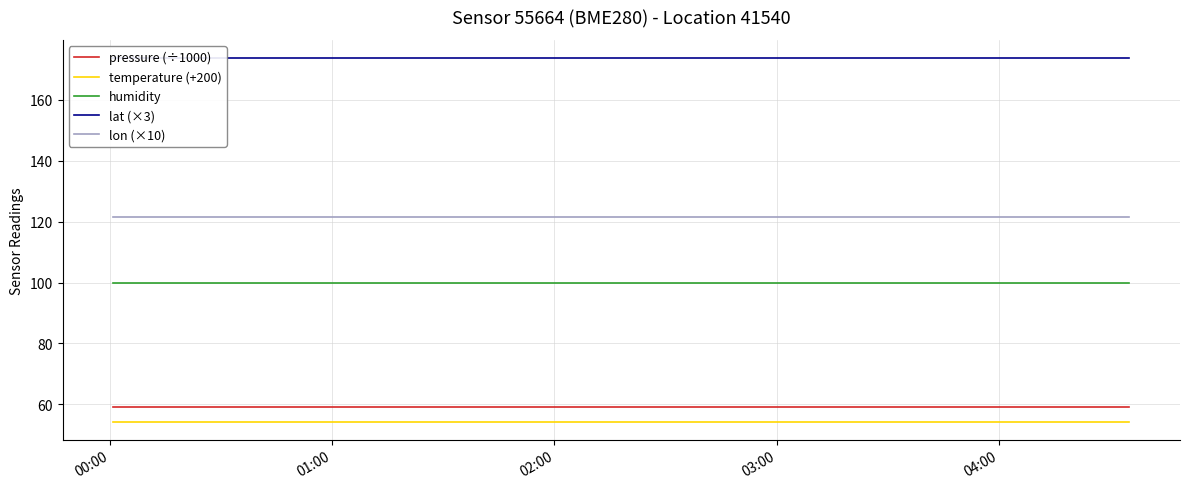

True or false: temperature (+200) and humidity cross at least once.

False